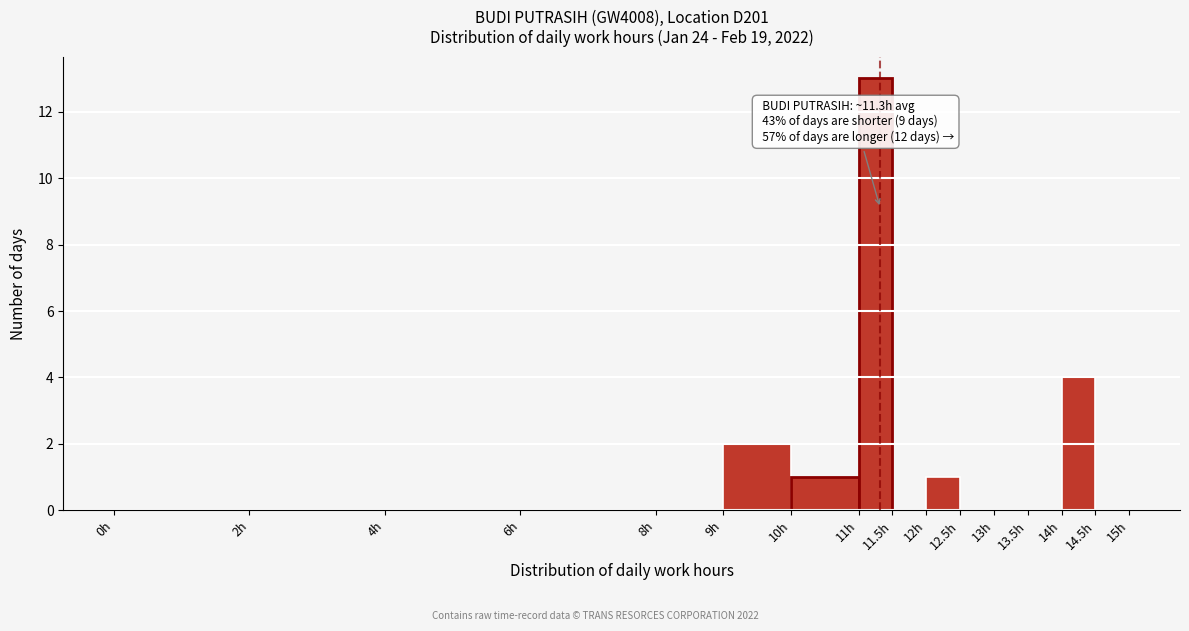

Over which range of the x-axis is the bar tallest?

11.0 to 11.5